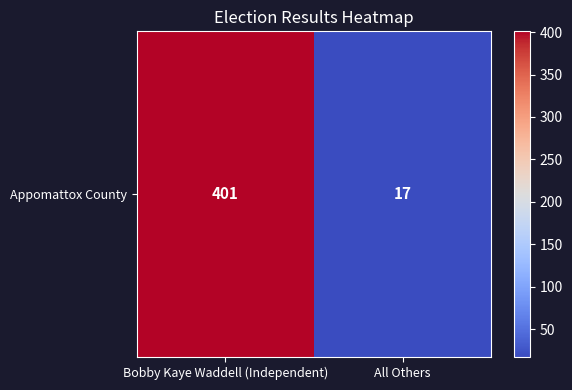

Reading left to right, transcribe all the data shown in this chart.

Bobby Kaye Waddell (Independent)=401	All Others=17